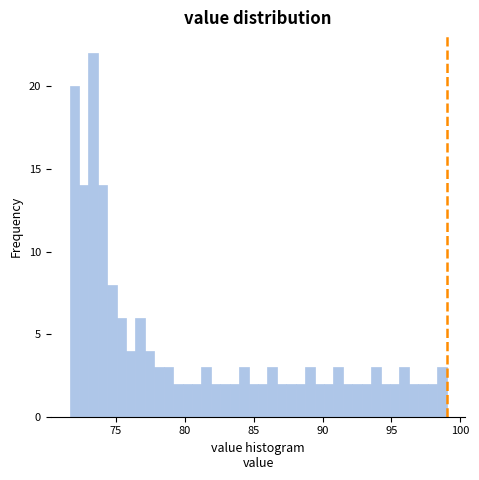

Read against the x-axis, roughly where is the centre of the tallest bar?

73.5